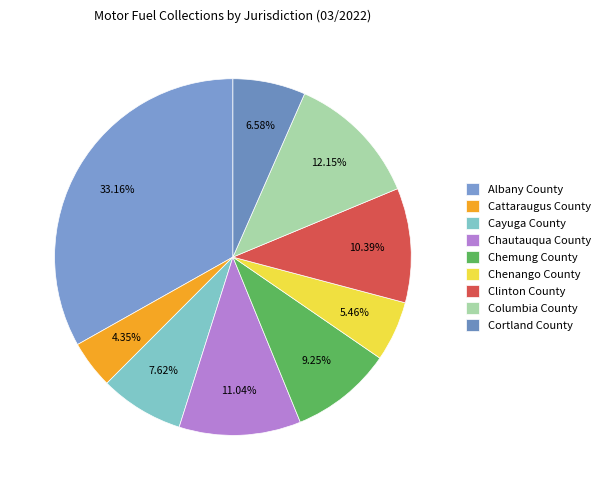

To the nearest percent, what is the difference between the Columbia County and Albany County slice percentages?

21%